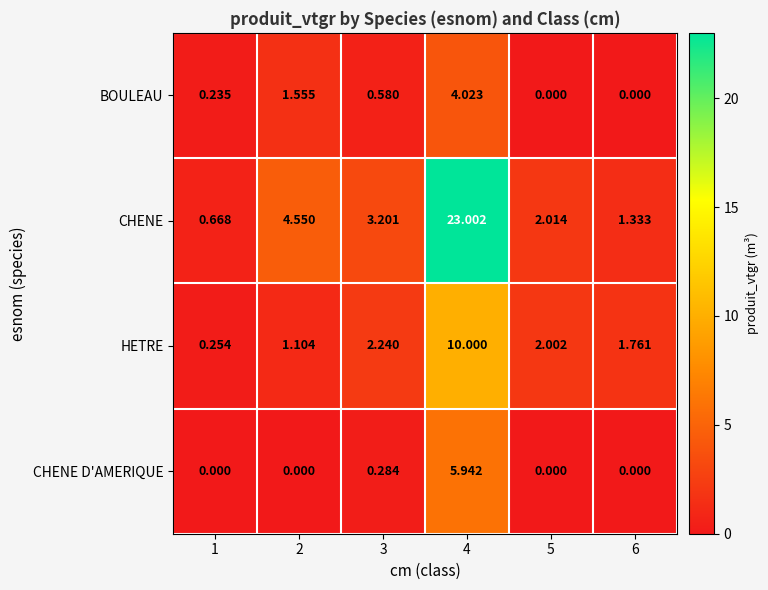

List the series in order of their peak value, highest first.

CHENE, HETRE, CHENE D'AMERIQUE, BOULEAU